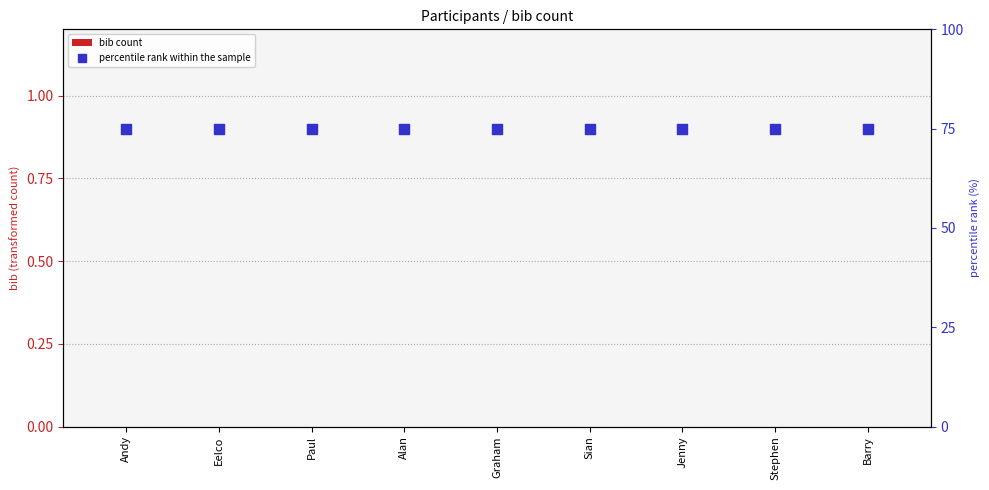

Which series has the largest total across all categories?

percentile rank within the sample